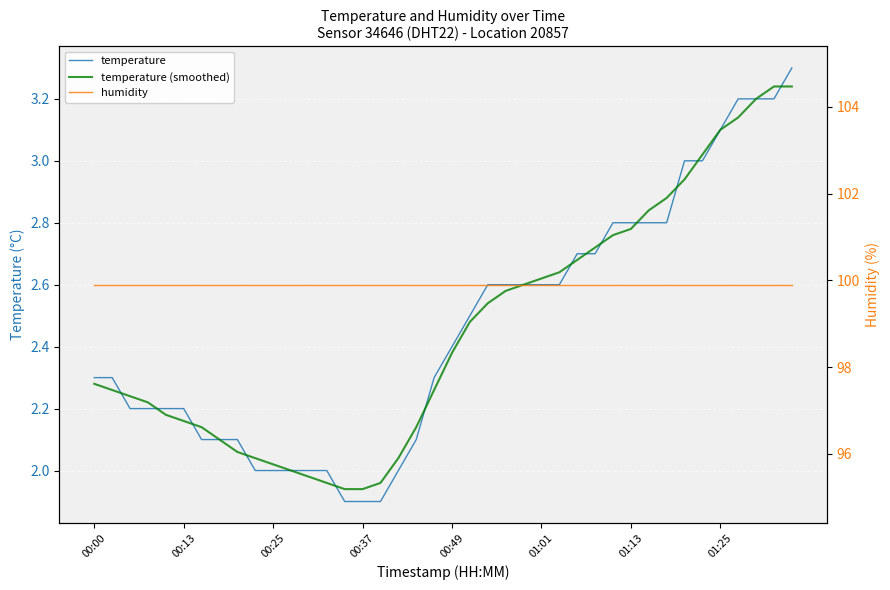

True or false: humidity and temperature cross at least once.

False